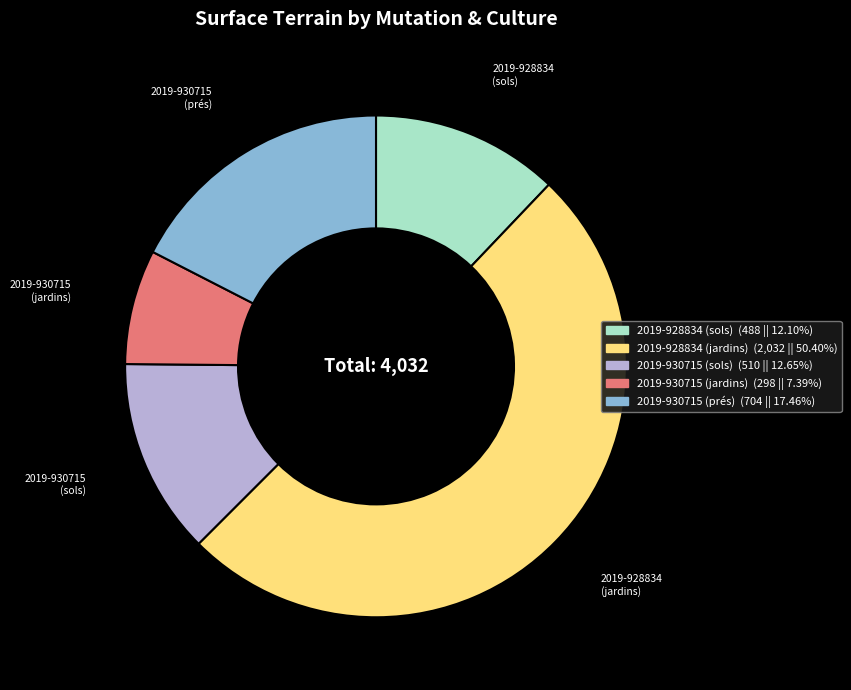

How many slices are in this pie chart?

5